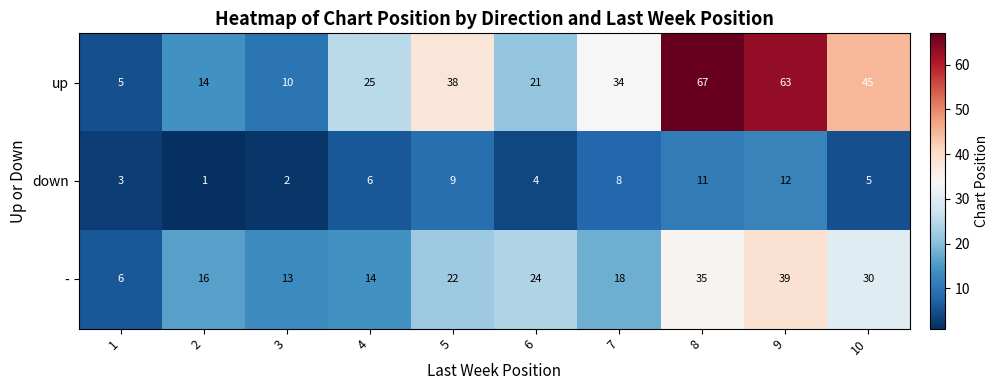

At which label does up first exceed 34?

5